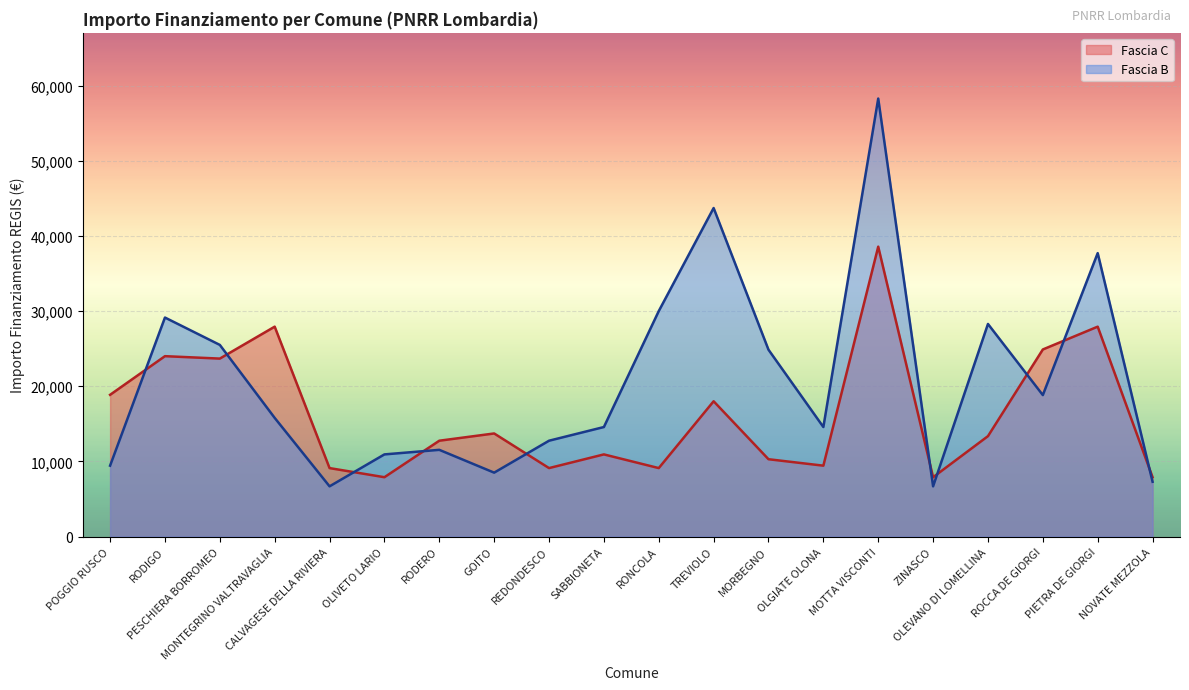

Between which two adjacent categories do Fascia B and Fascia C first intersect?

POGGIO RUSCO and RODIGO